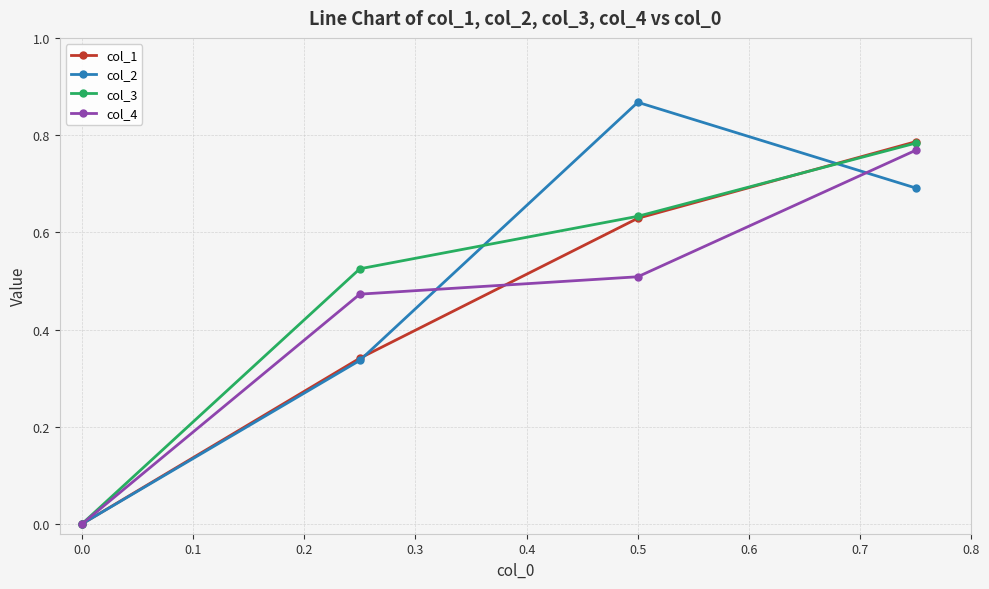

True or false: col_3 has more than 1 interior local peaks.

False